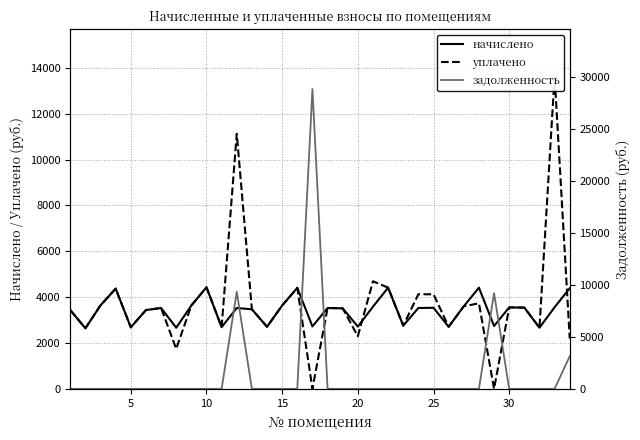

What is the highest value of the начислено series?

4429.8